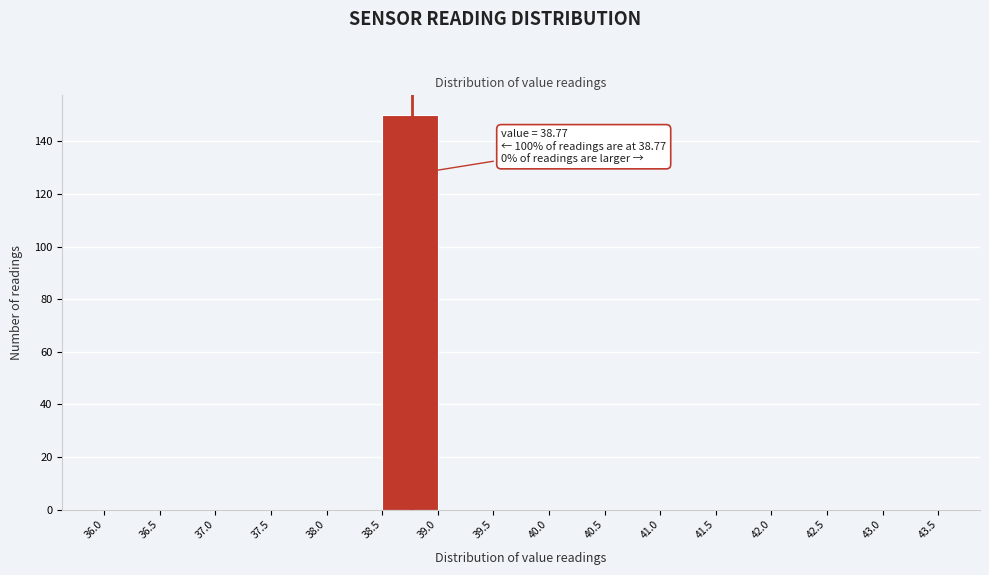

Over which range of the x-axis is the bar tallest?

38.5 to 39.0